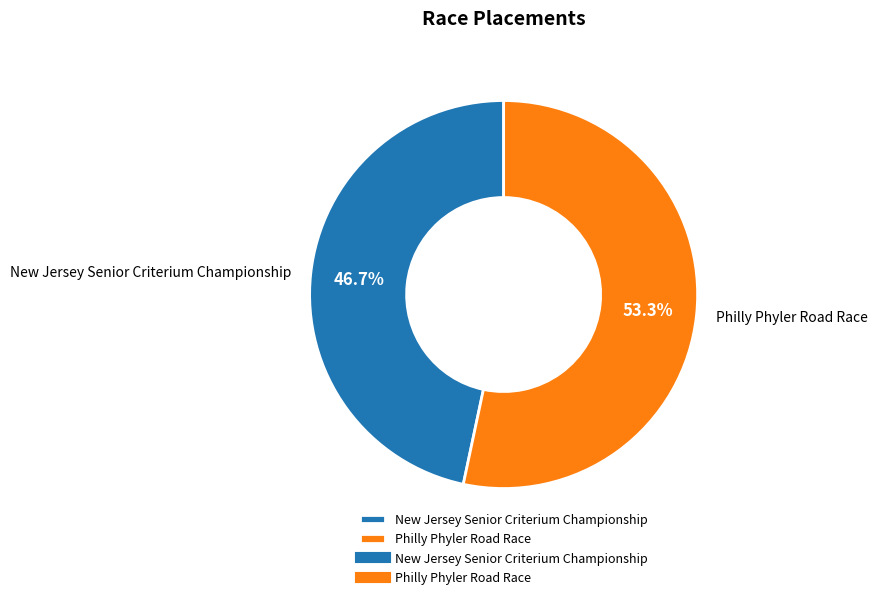

How much of the chart is everything except New Jersey Senior Criterium Championship?

53.3%